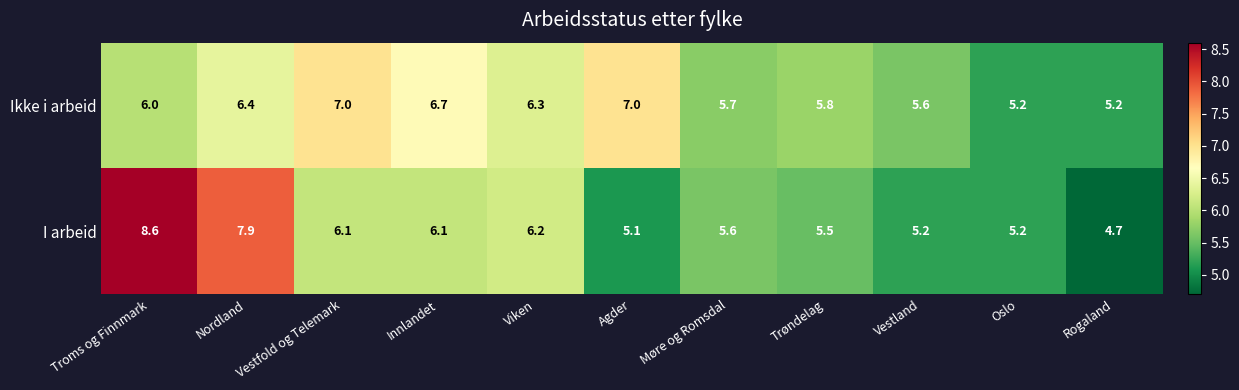

Read the I arbeid value at Oslo.

5.2